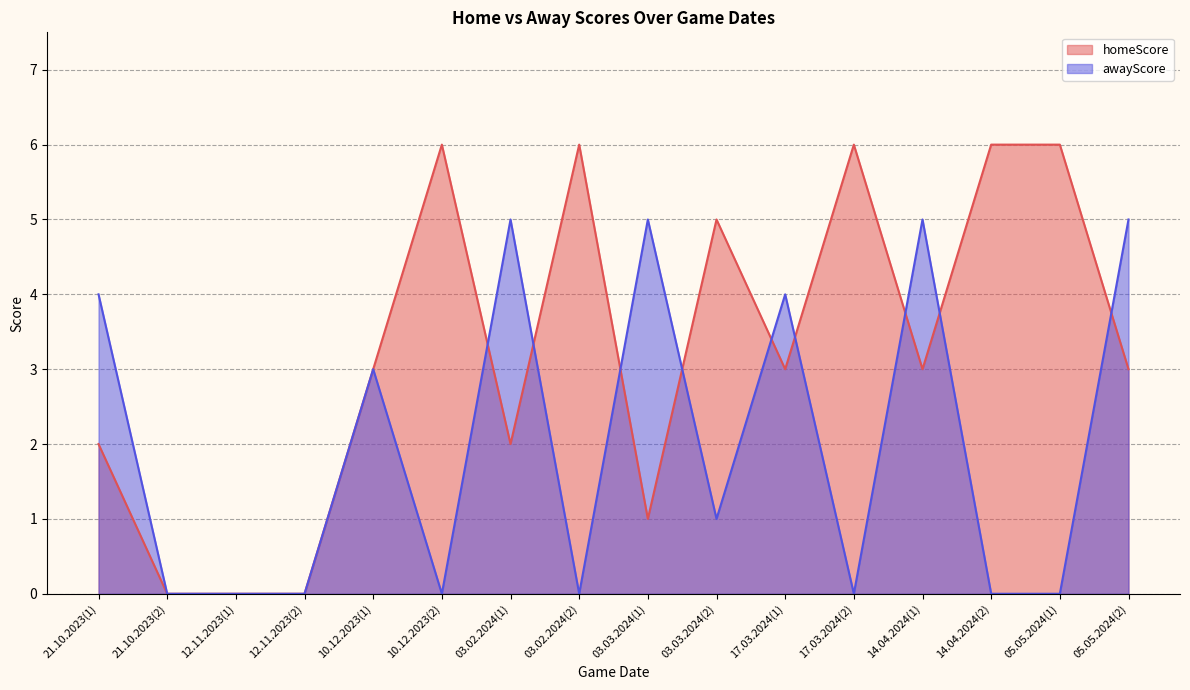

How many values in the homeScore series are below 3?

6